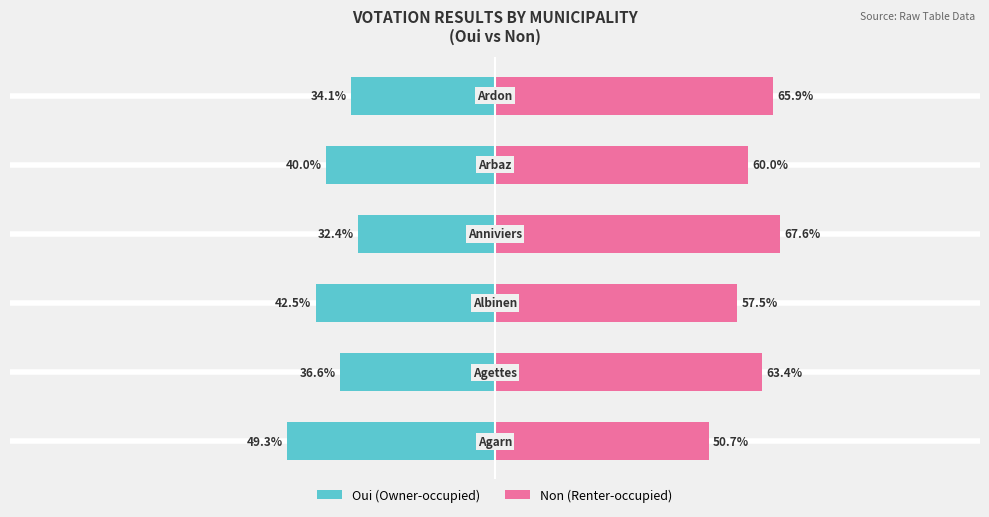

What is the difference between the maximum and second lowest values in the Non (Renter-occupied) series?

10.1